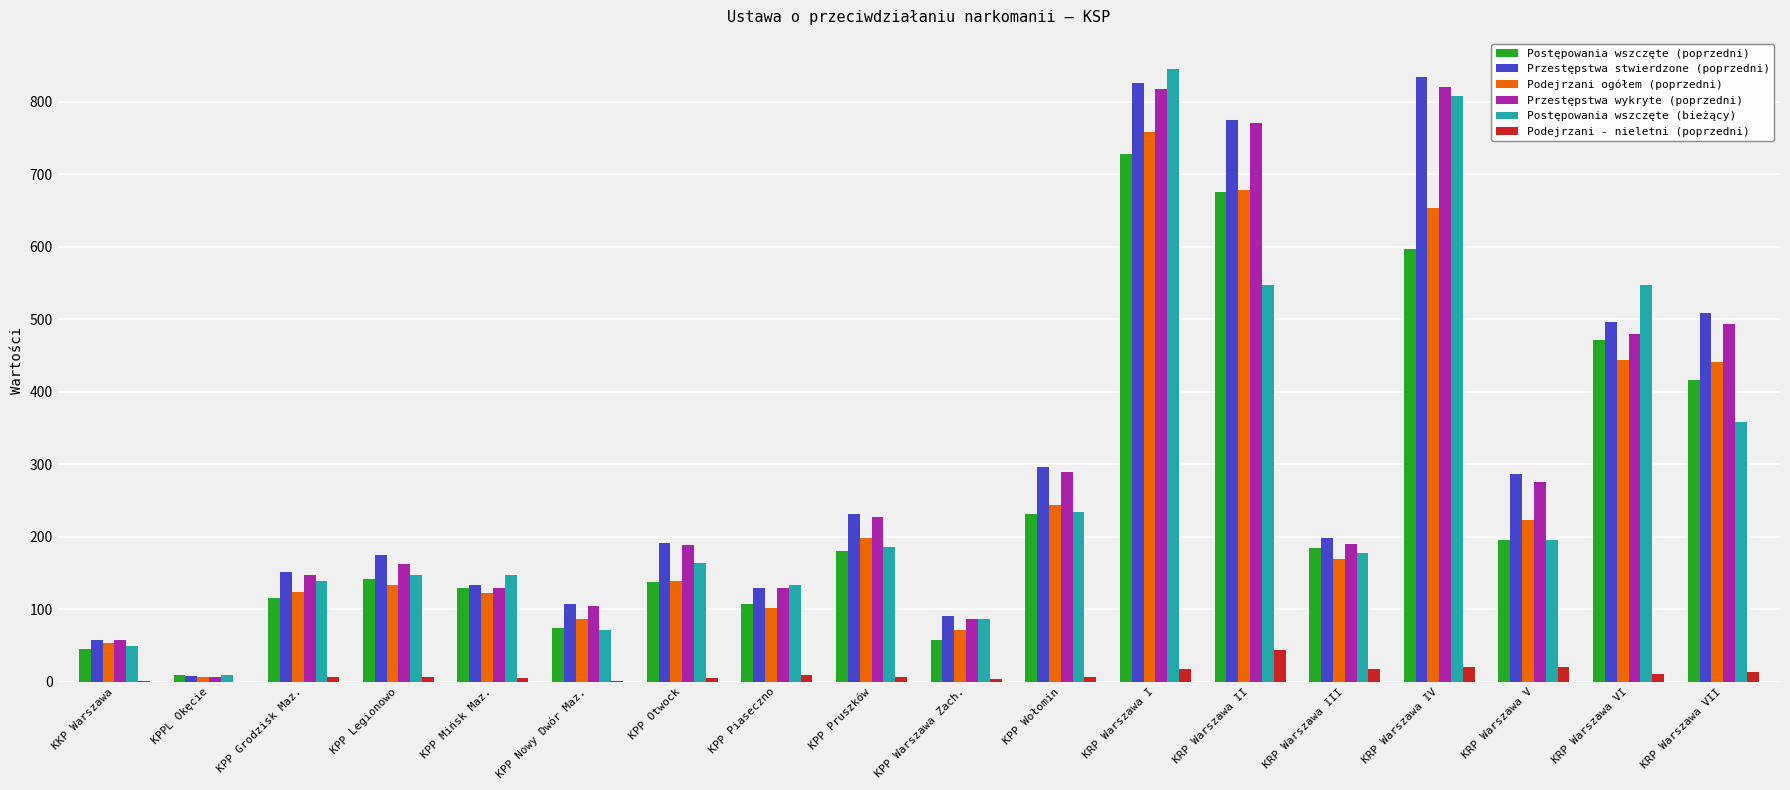

Where is Przestępstwa wykryte (poprzedni) nearest to the value 413?

KRP Warszawa VI